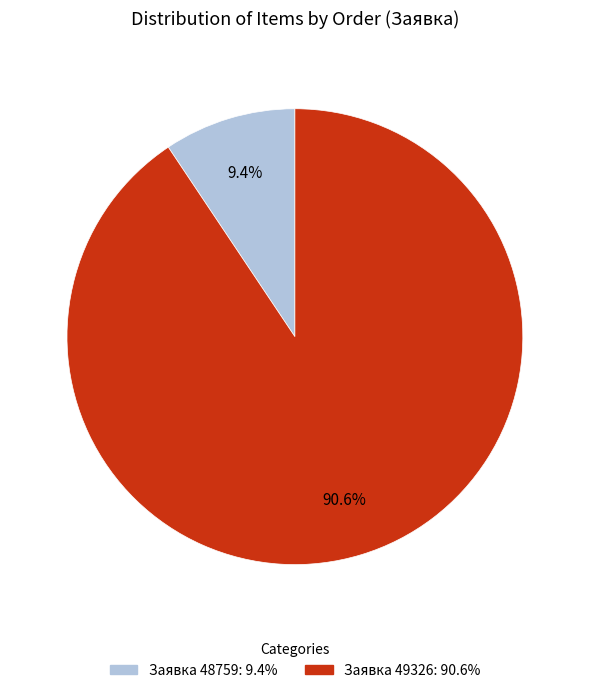

Is there a majority slice in this chart?

Yes